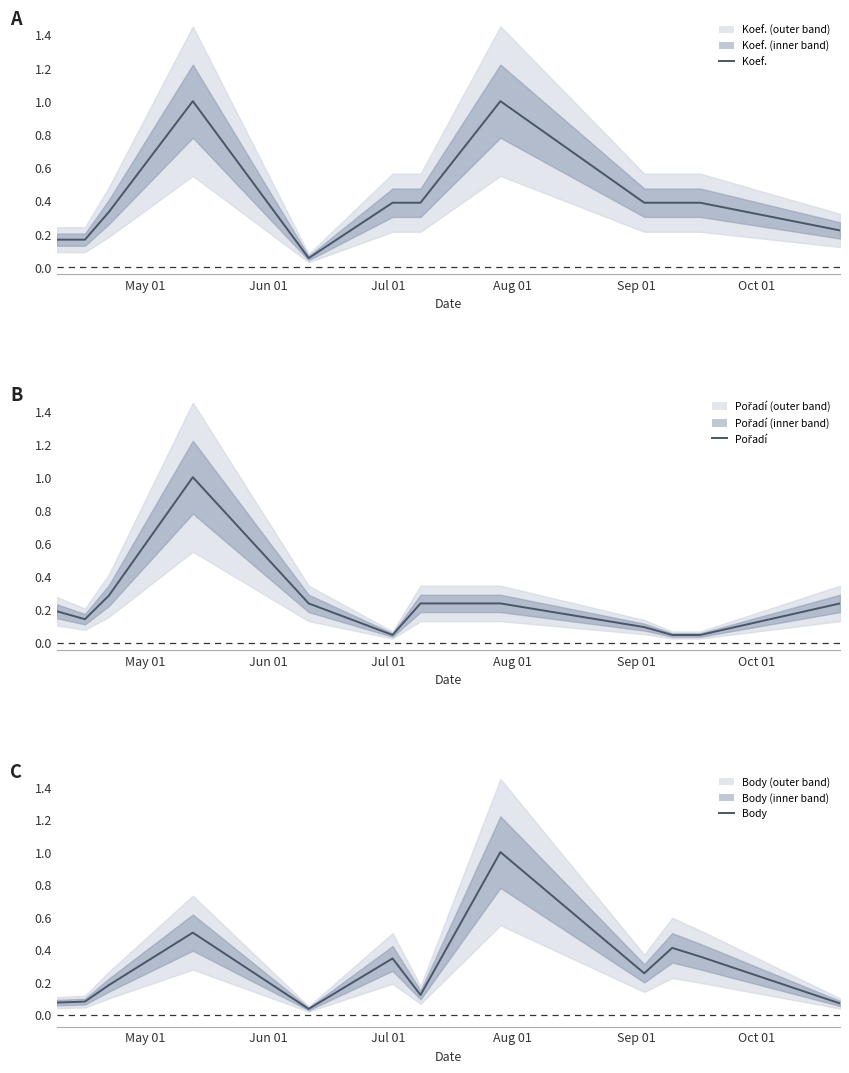

In Body, how many points are lower than both neighbors (excluding endpoints)?

3